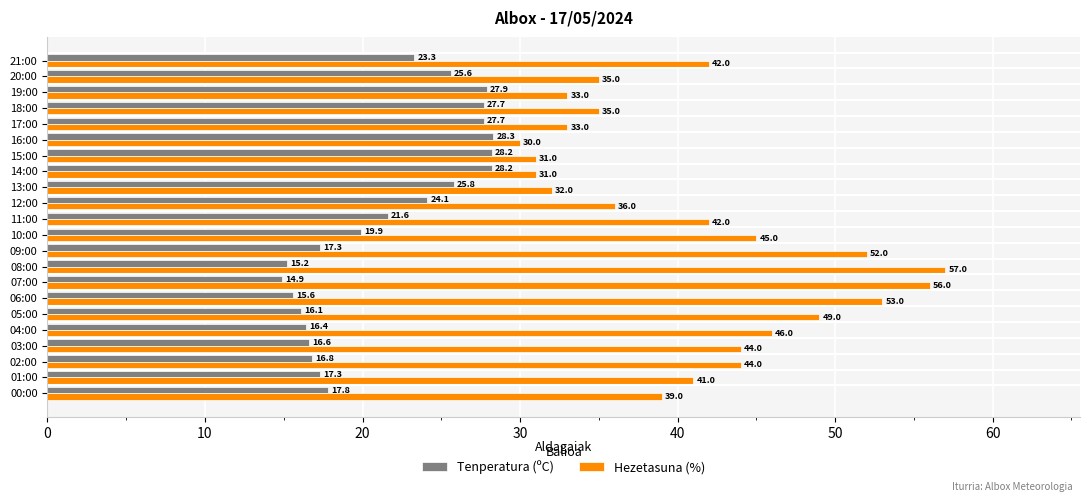

At which category is the sum across all series the highest?

08:00